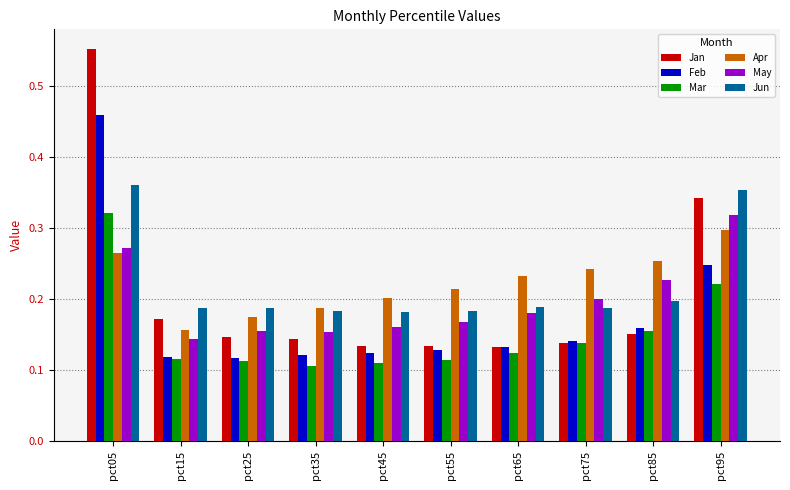

What is the total value across all series at pct75?

1.0